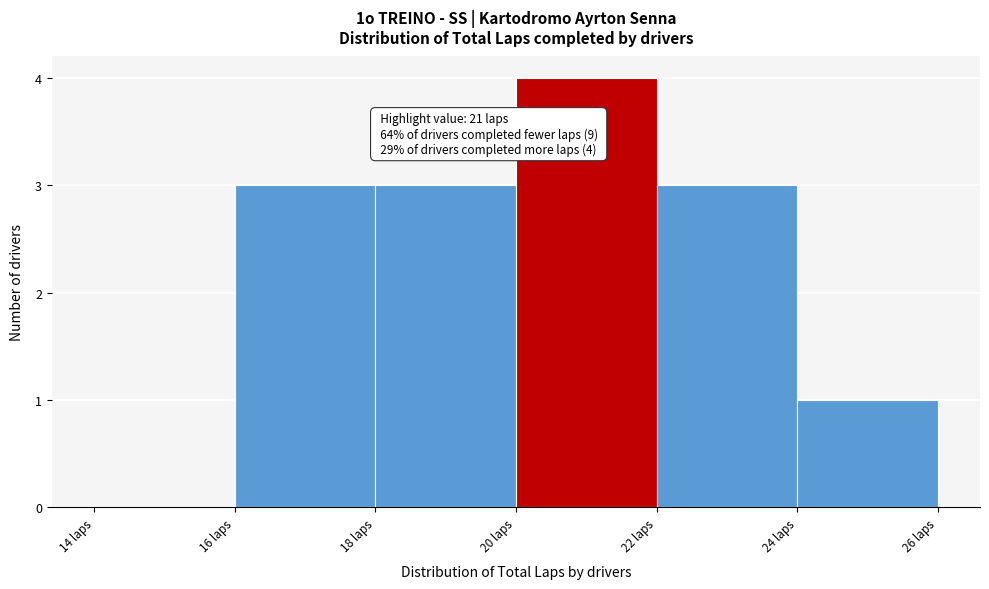

Over which range of the x-axis is the bar tallest?

20 to 22